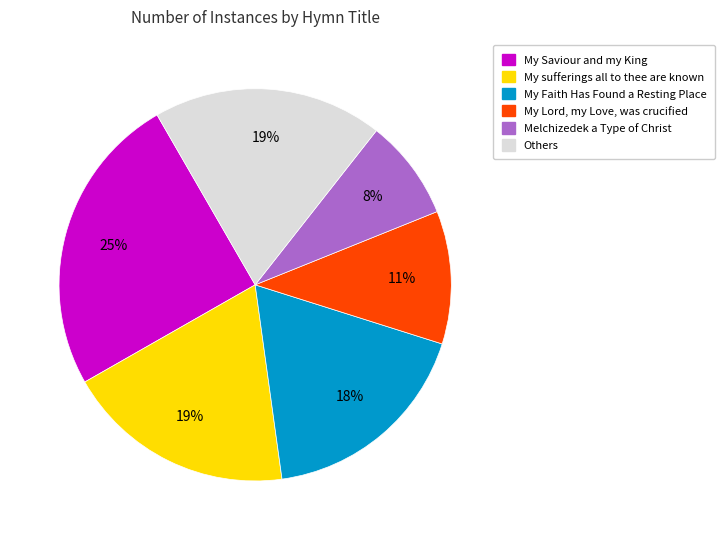

To the nearest percent, what is the average slice percentage?

17%